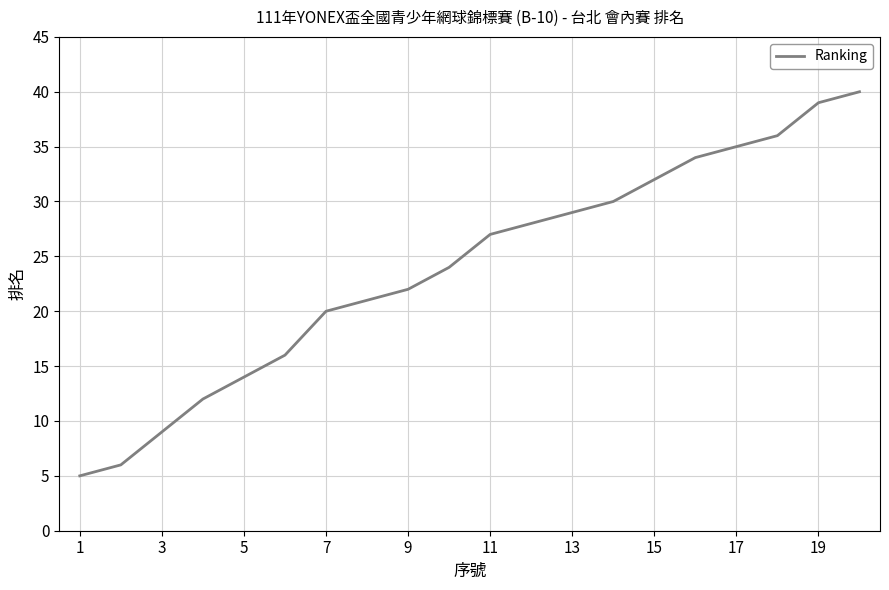

What is the smallest value displayed?

5